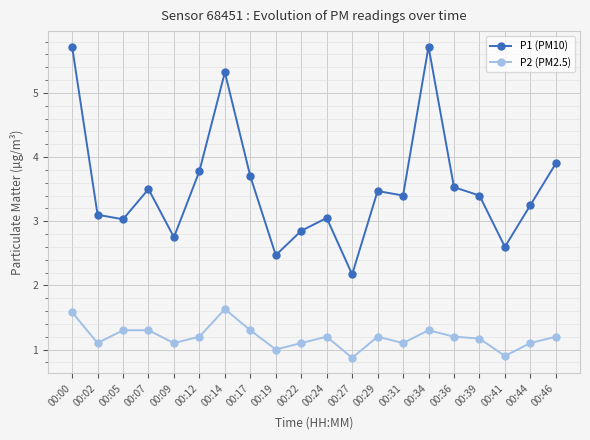

What is the difference between the P1 (PM10) values at 00:46 and 00:07?

0.4